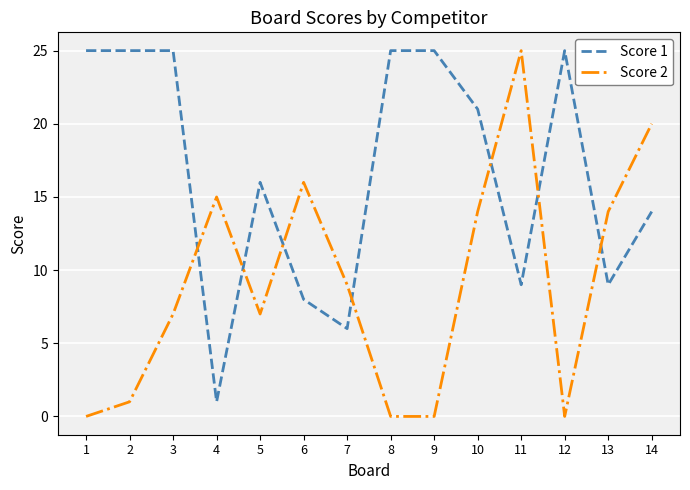

Is the value of Score 2 at 10 greater than the value of Score 1 at 8?

No